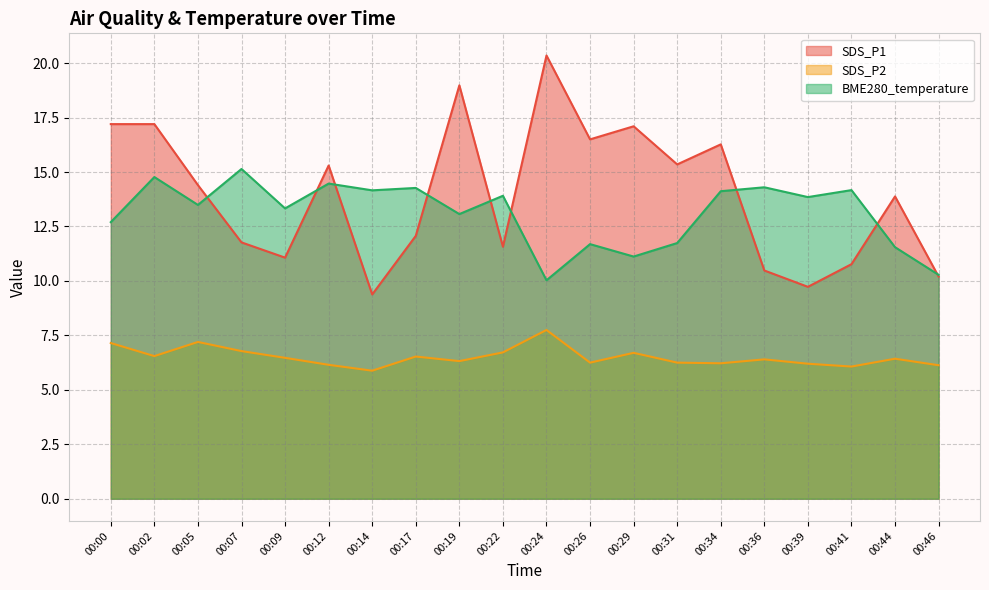

True or false: BME280_temperature has more than 2 points higher than both neighbors.

True